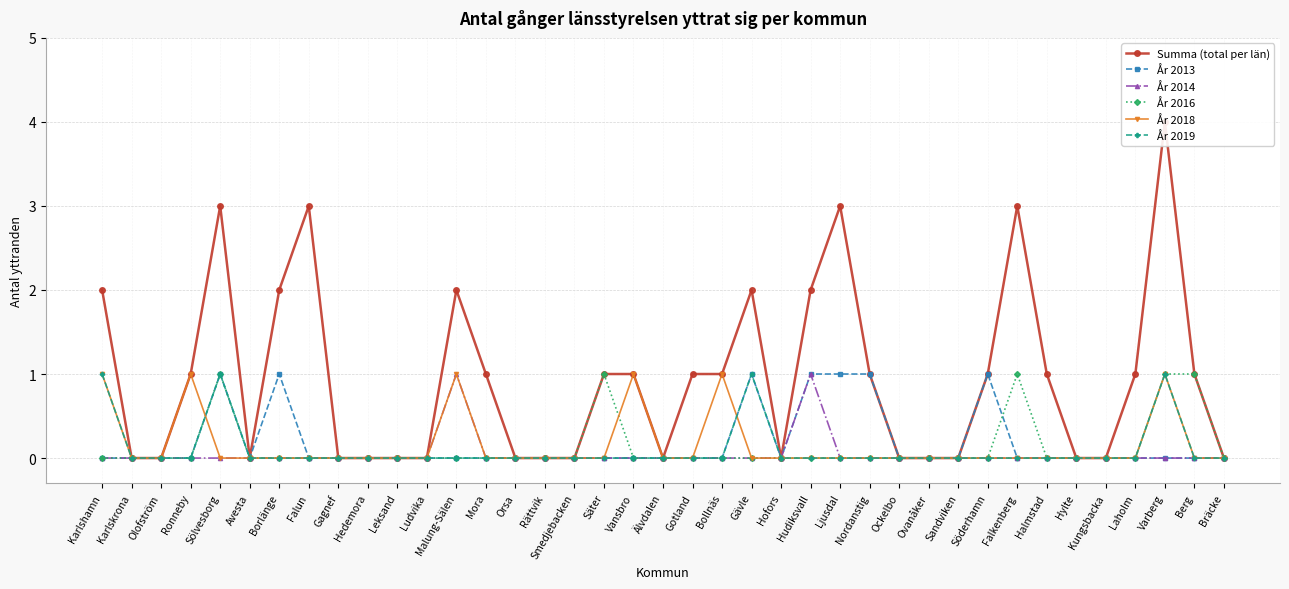

What is the difference between the second highest and second lowest values in the År 2014 series?

1